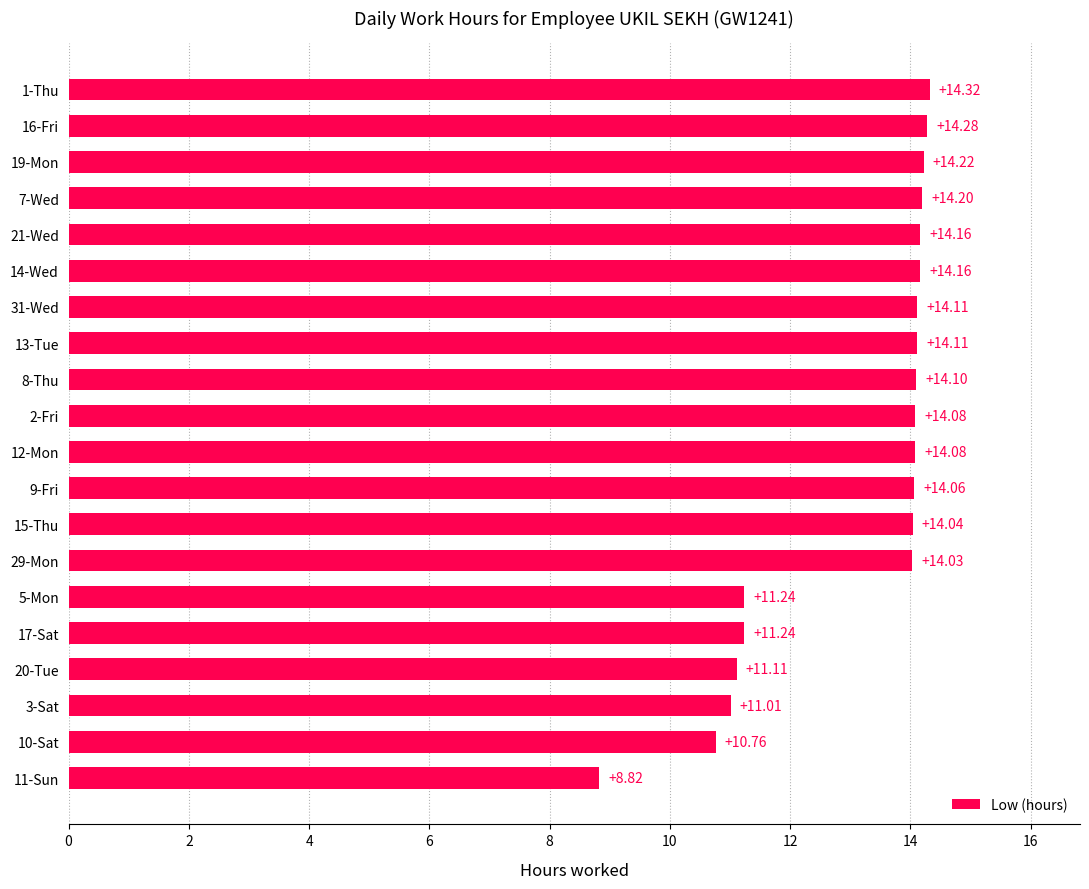

What is the average value?

13.1